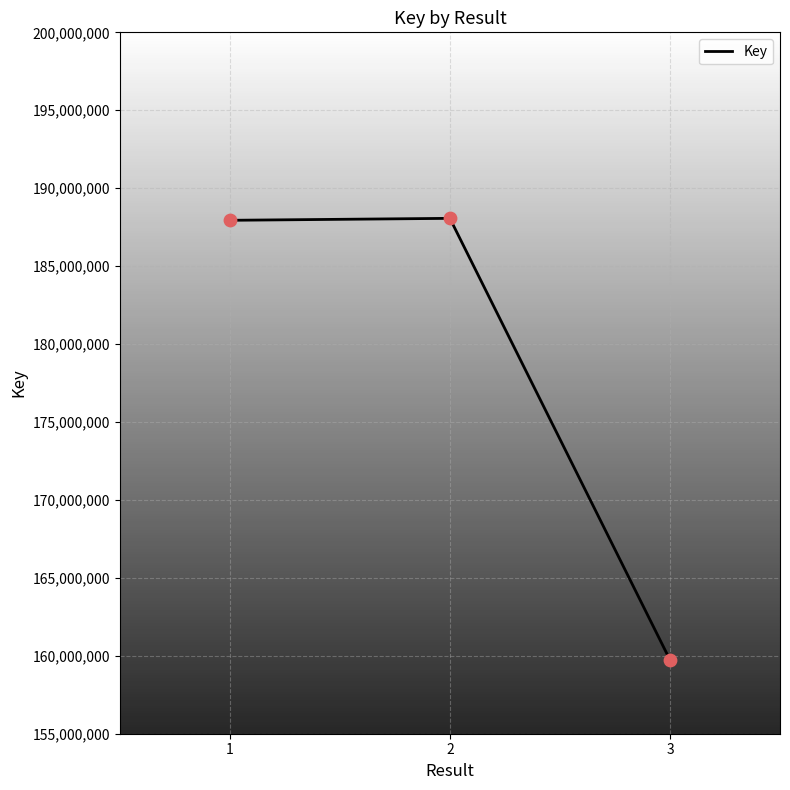

Approximately how many times larger is the value at 3 compared to 1?

0.8